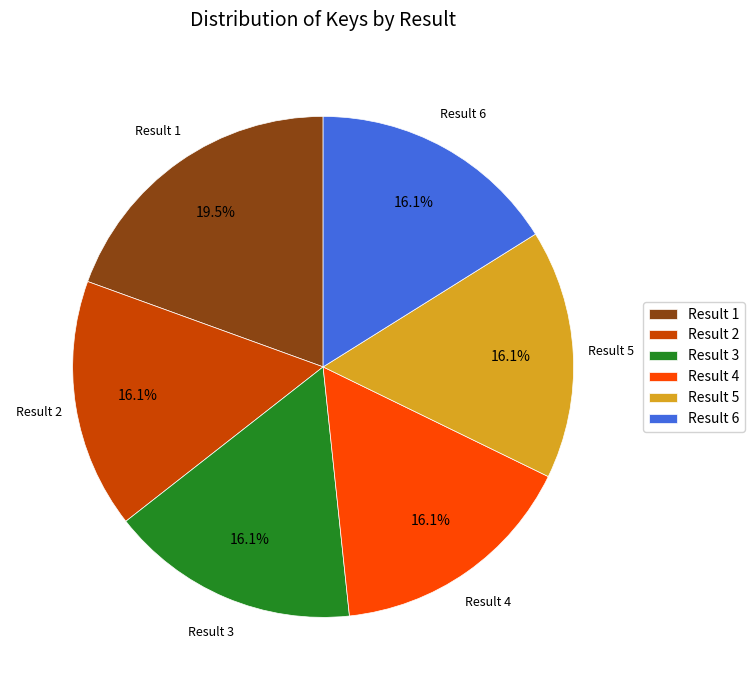

Combined, do Result 4 and Result 3 account for over 50%?

No